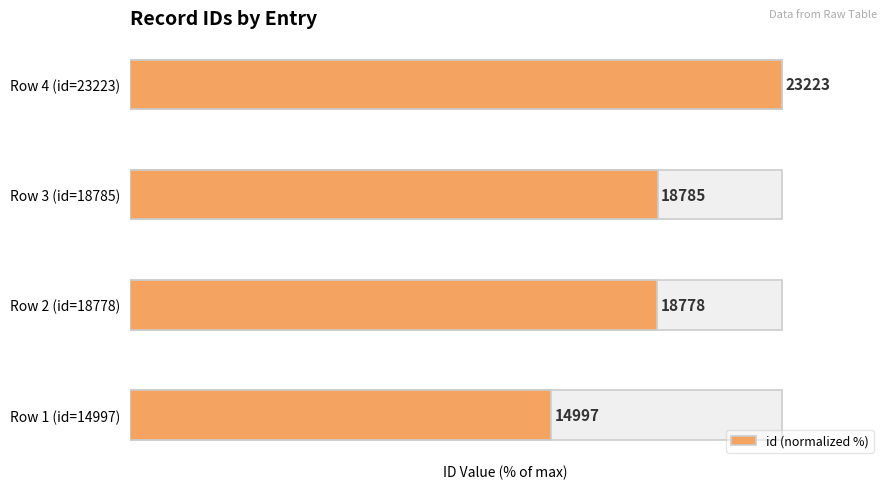

What is the difference between the maximum and minimum values?

35.4